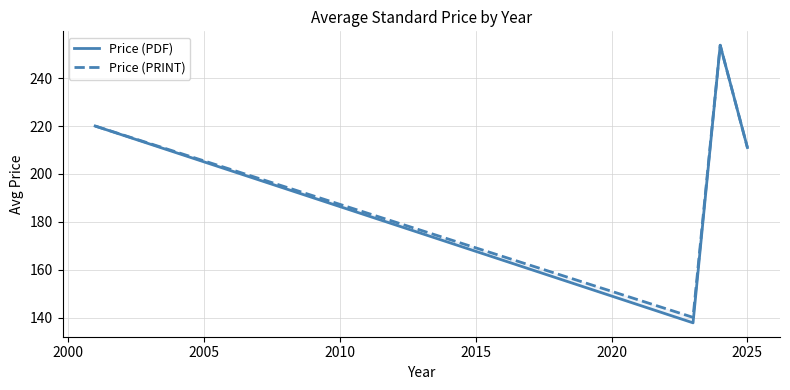

Is the value of Price (PDF) at 2005 greater than the value of Price (PRINT) at 2010?

Yes